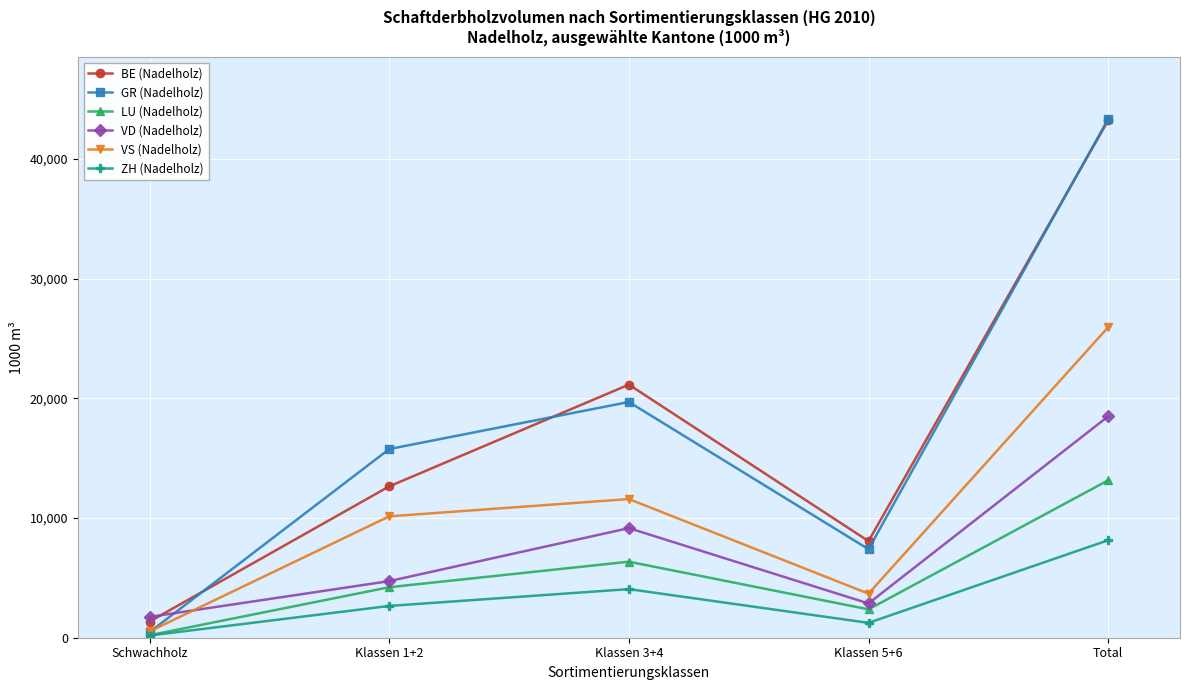

Is this an area chart (filled region under the line)?

No